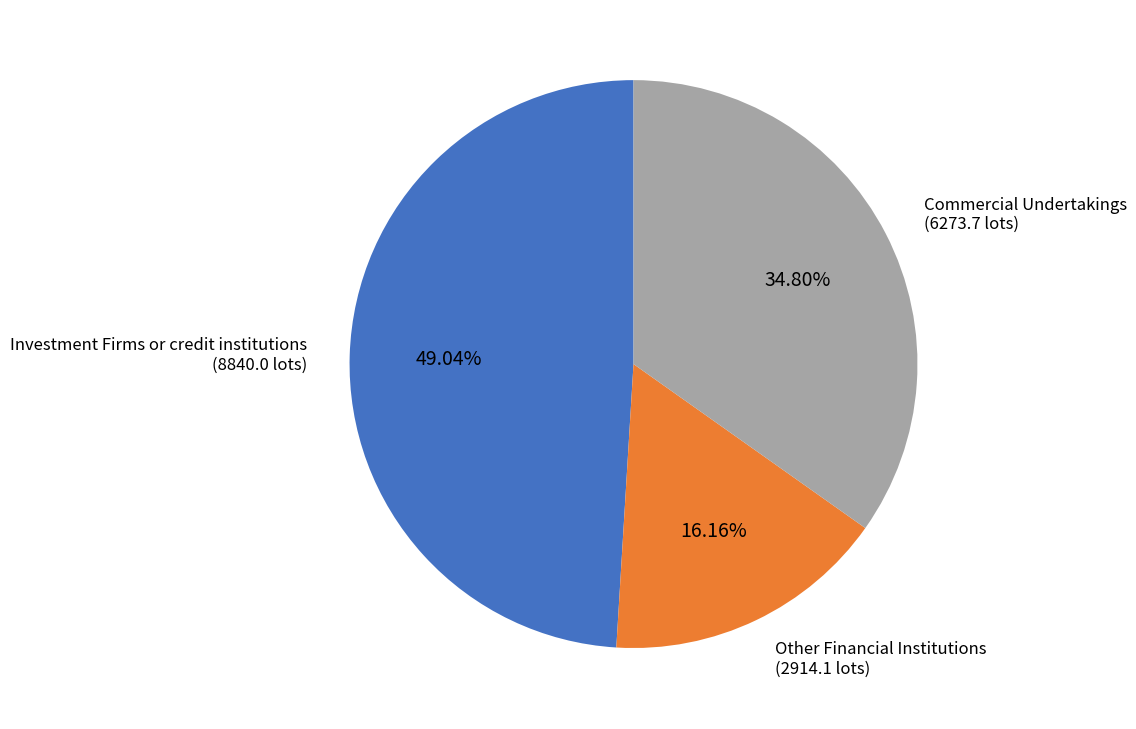

Does any single category account for the majority?

No